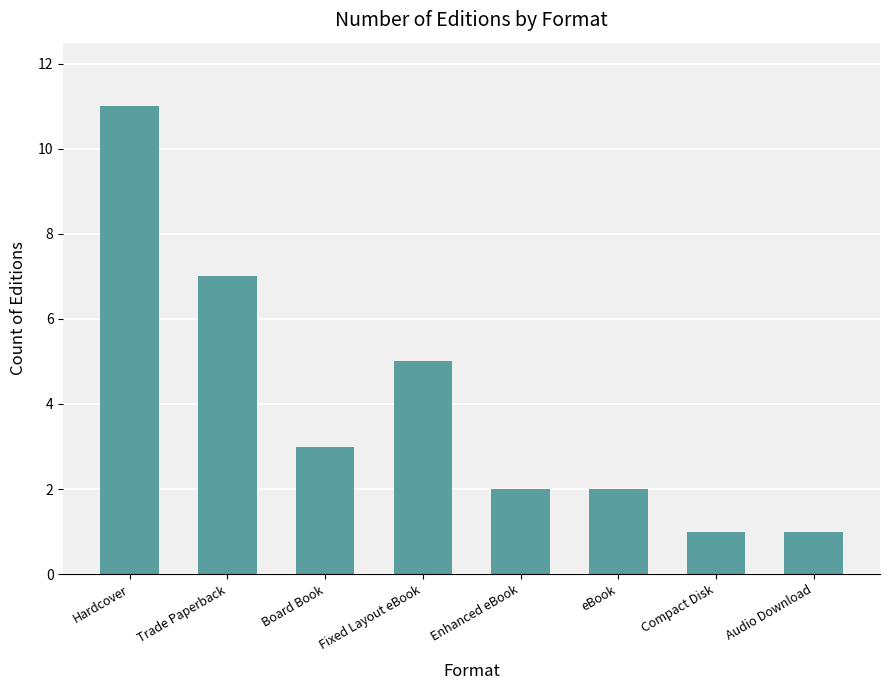

Read the value at Hardcover, to the nearest 10.

10